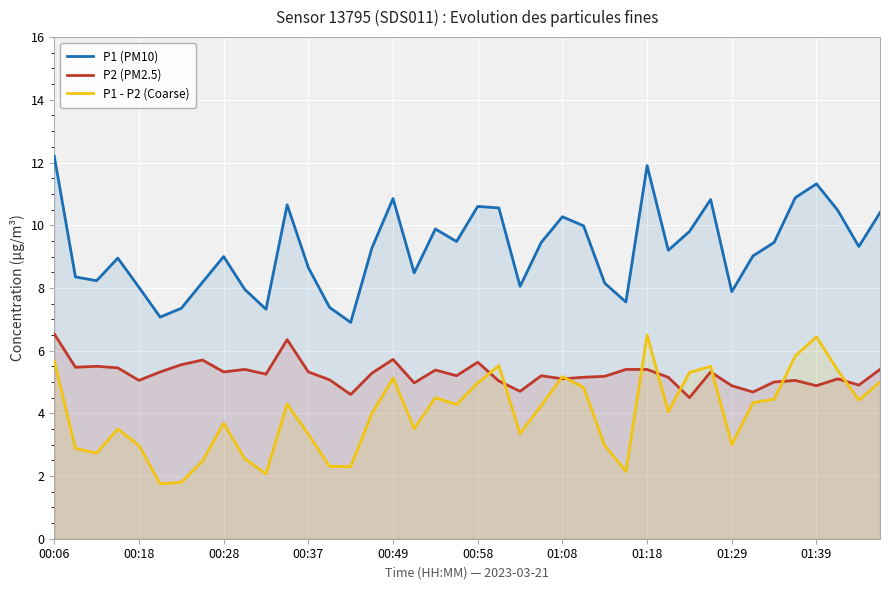

What is the smallest value displayed?

1.8